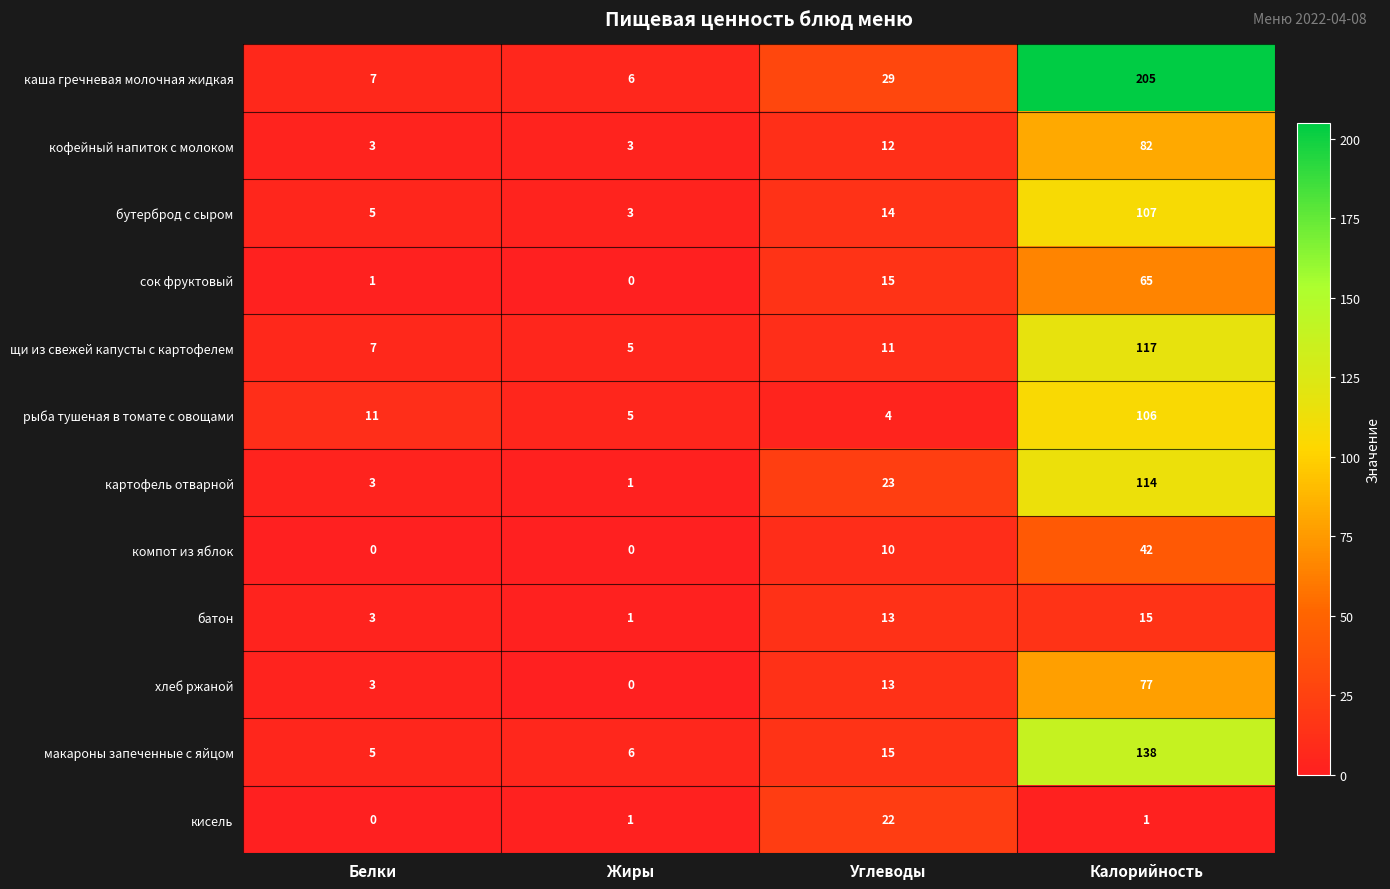

What is the sum of the кофейный напиток с молоком values at Белки and Углеводы?

15